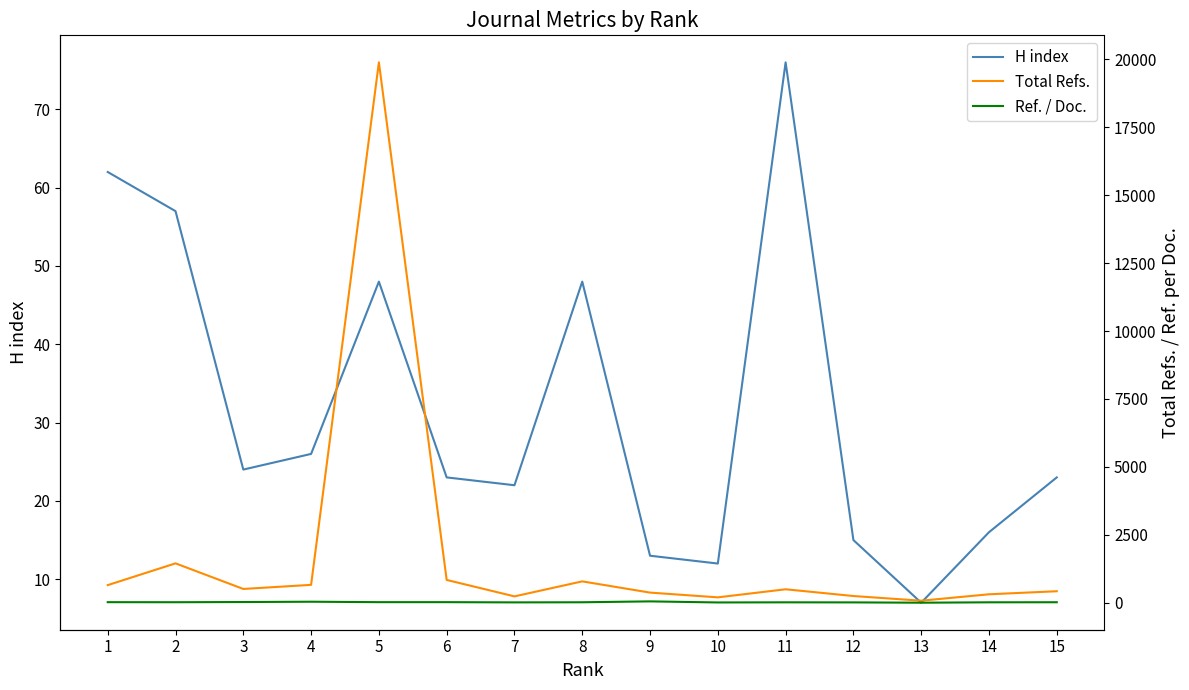

How many lines are shown in the chart?

3